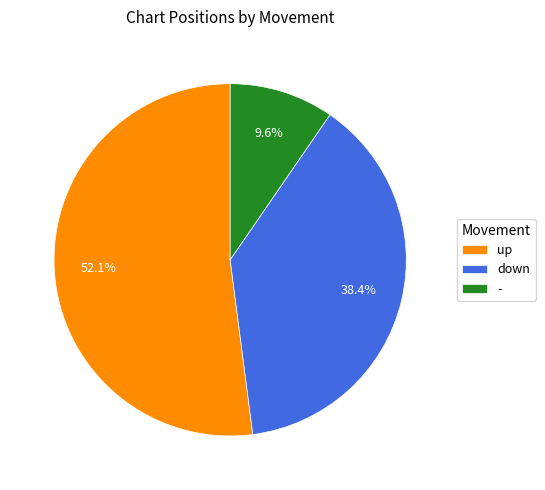

Count the number of slices in the pie.

3